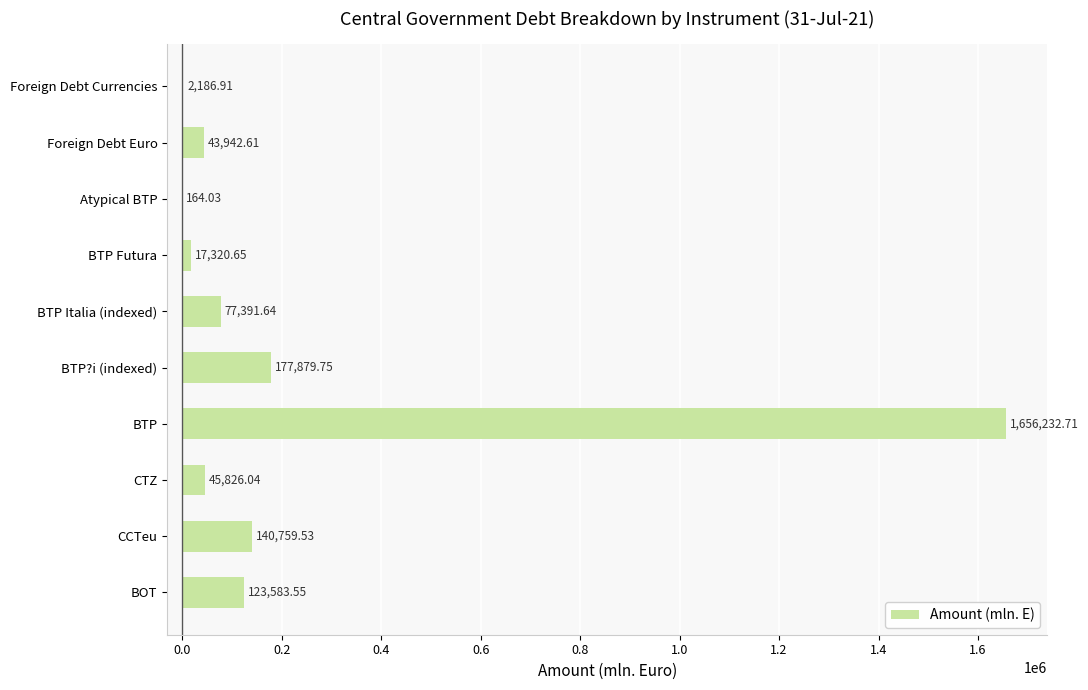

What is the sum of all values?

2285287.4